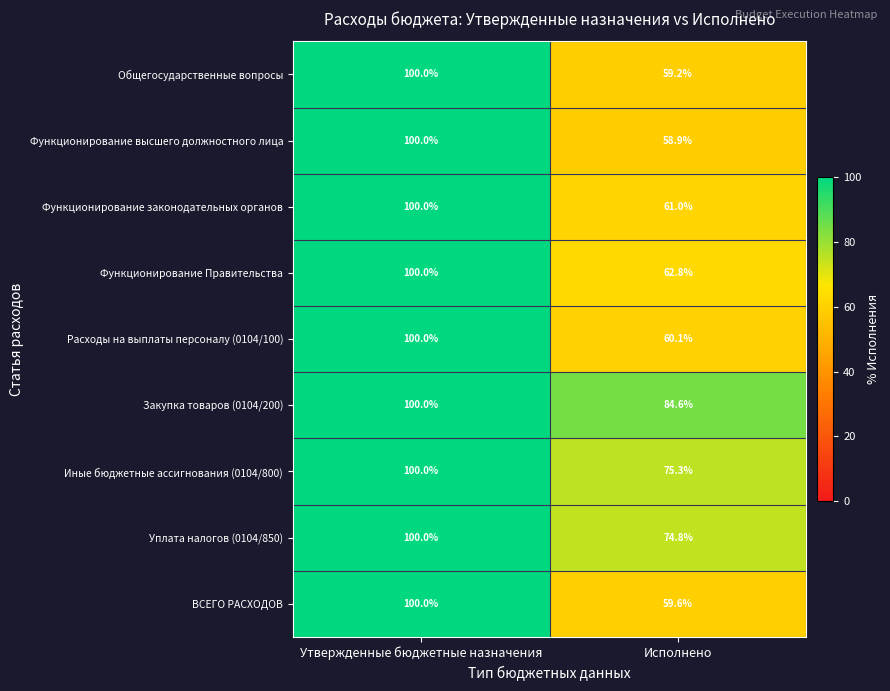

Which series has the largest total across all categories?

Закупка товаров (0104/200)